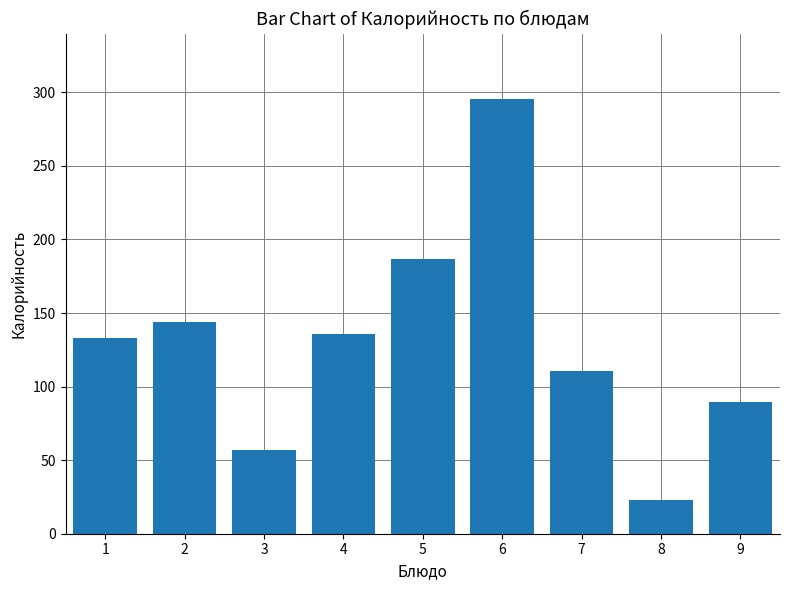

Rank the categories by value from lowest to highest.

8, 3, 9, 7, 1, 4, 2, 5, 6